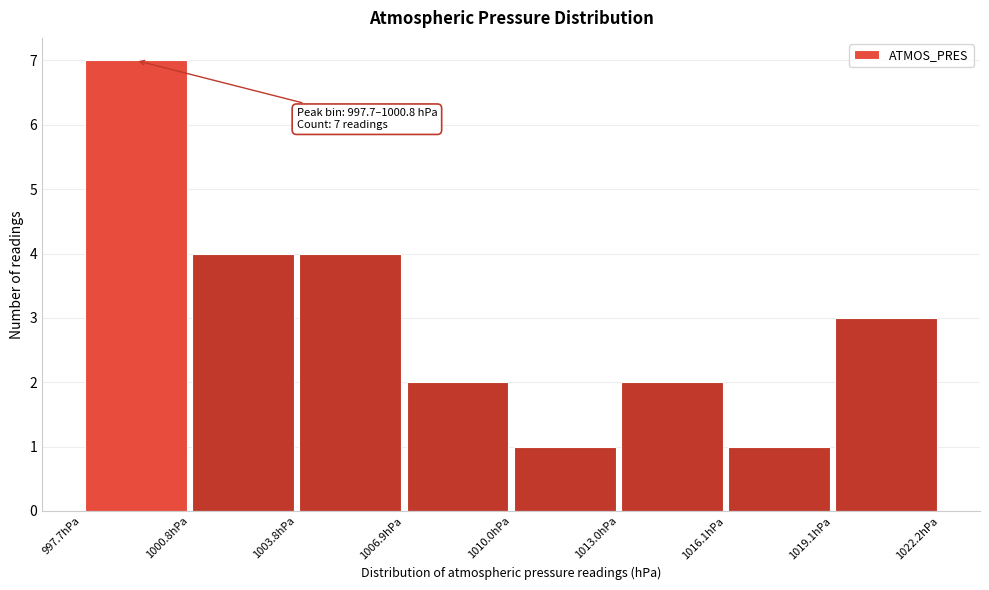

Over which range of the x-axis is the bar tallest?

997.5 to 1001.0